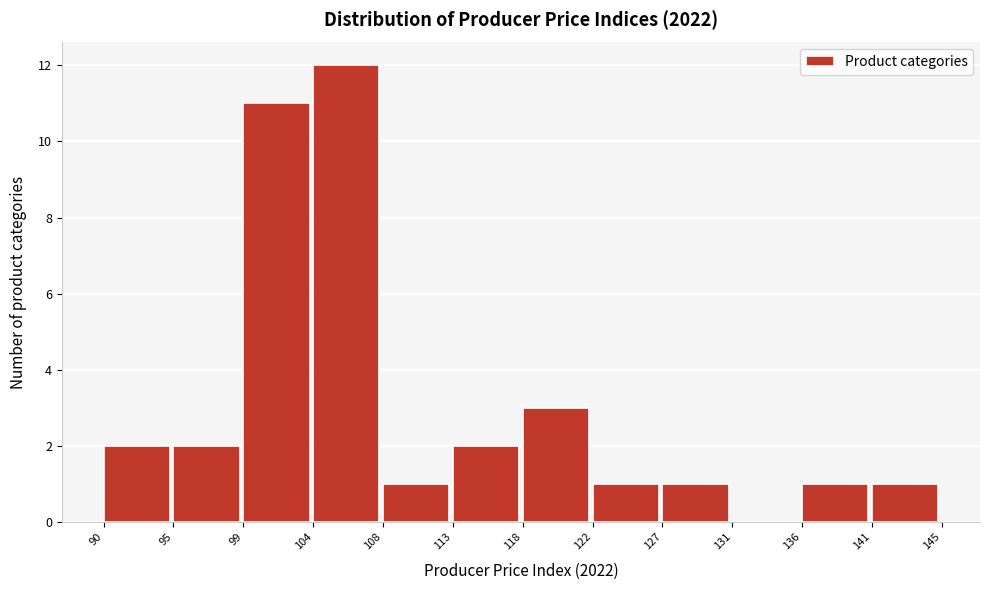

Reading left to right, what are all the values shown in this chart?

90=2	95=2	99=11	104=12	108=1	113=2	118=3	122=1	127=1	131=0	136=1	141=1